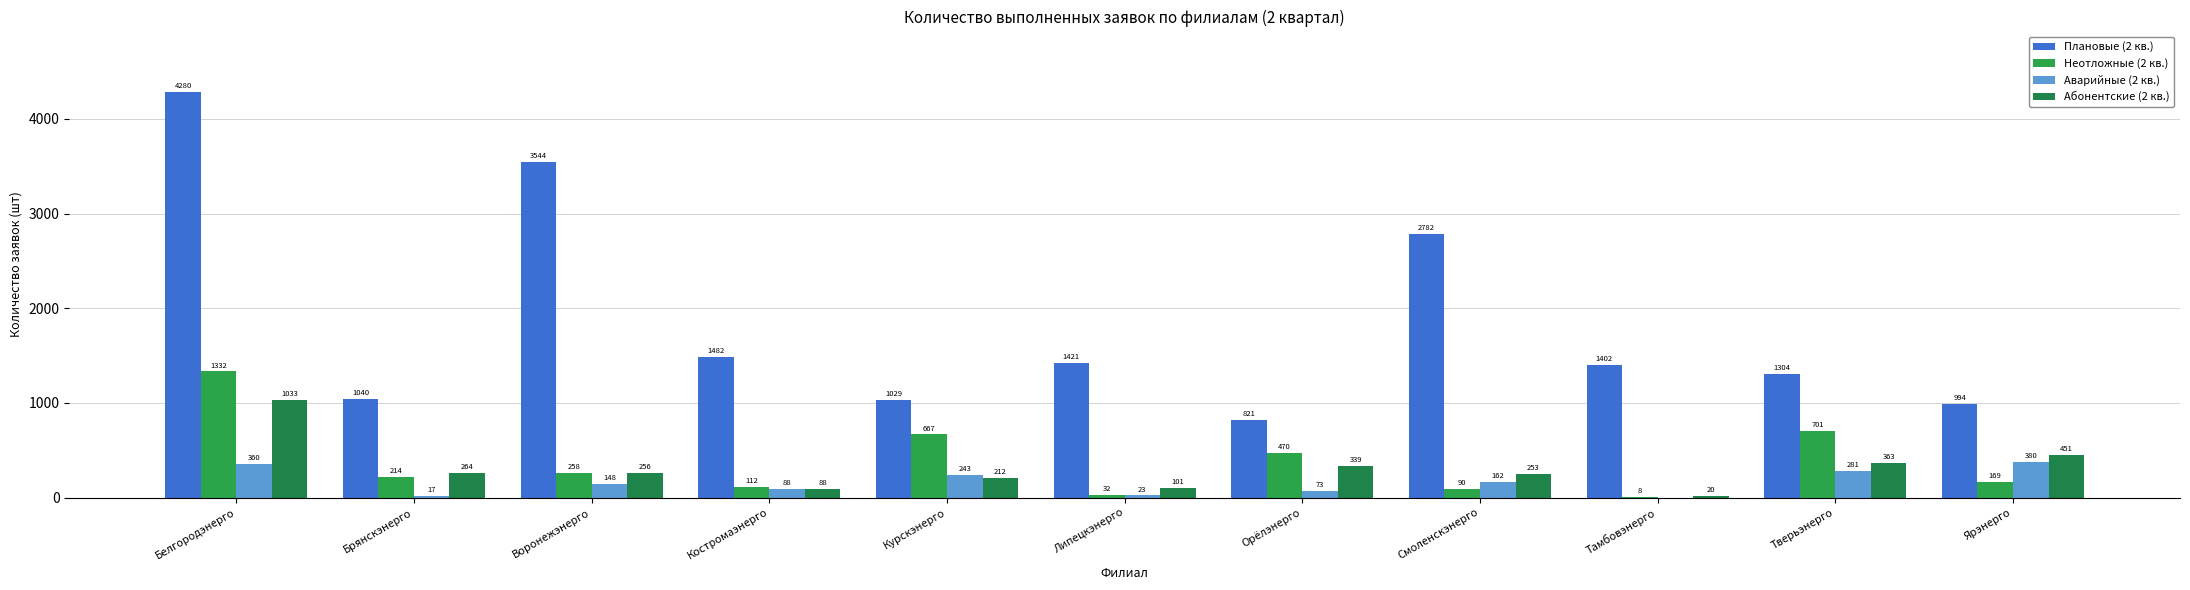

List the labels in order of Аварийные (2 кв.) value, largest first.

Ярэнерго, Белгородэнерго, Тверьэнерго, Курскэнерго, Смоленскэнерго, Воронежэнерго, Костромаэнерго, Орёлэнерго, Липецкэнерго, Брянскэнерго, Тамбовэнерго